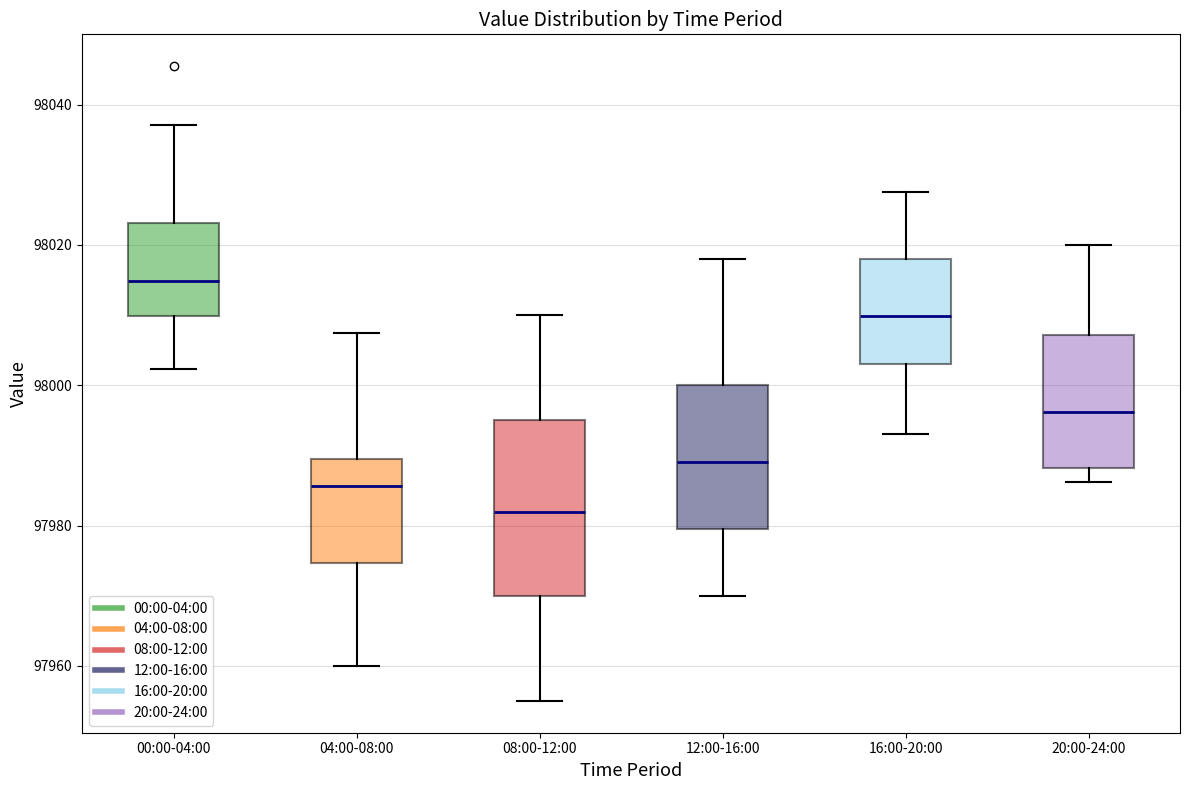

Reading left to right, transcribe this box plot: for each box, give where its median line is, the range the box spans, and where its two whiskers end, as read against the y-axis. The values are not printed on the chart, so give them approximately, as read against the axis.

00:00-04:00: median 98014, box 98010 to 98024, whiskers 98002 to 98038
04:00-08:00: median 97986, box 97974 to 97990, whiskers 97960 to 98008
08:00-12:00: median 97982, box 97970 to 97996, whiskers 97956 to 98010
12:00-16:00: median 97990, box 97980 to 98000, whiskers 97970 to 98018
16:00-20:00: median 98010, box 98004 to 98018, whiskers 97994 to 98028
20:00-24:00: median 97996, box 97988 to 98008, whiskers 97986 to 98020